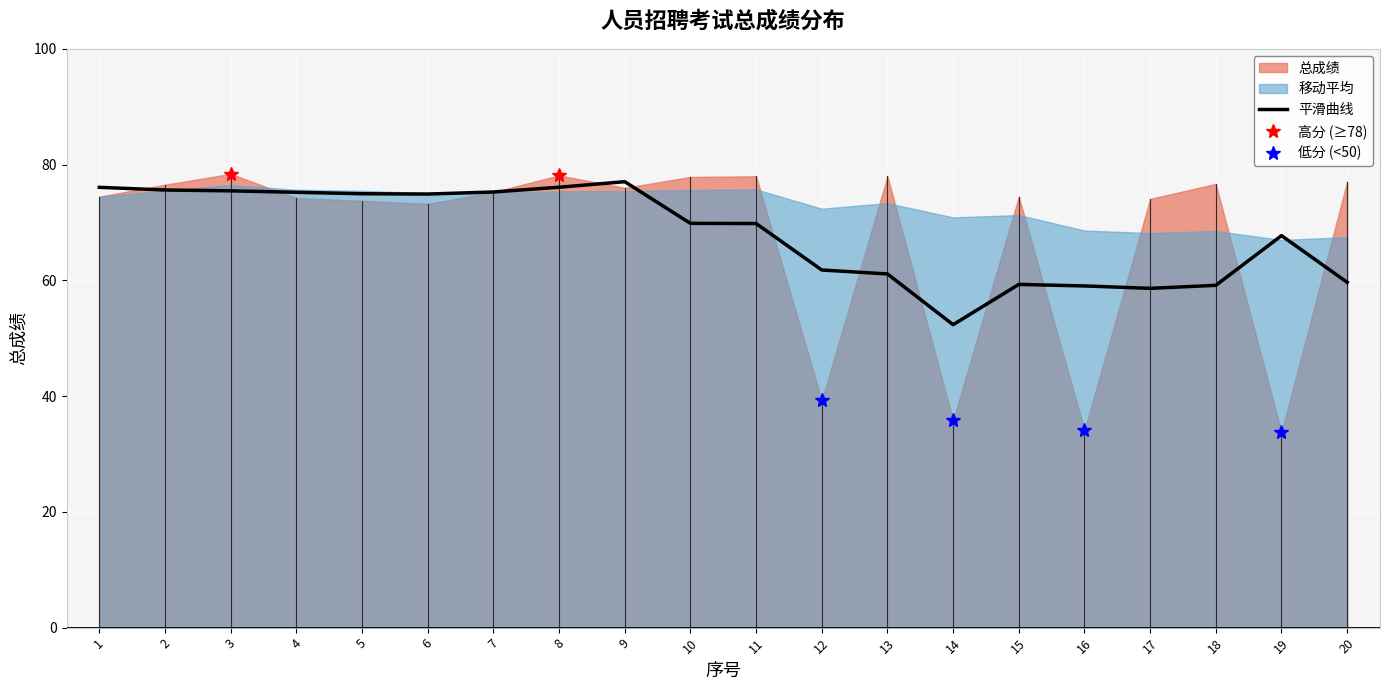

Between 20 and 19, which is larger?

19